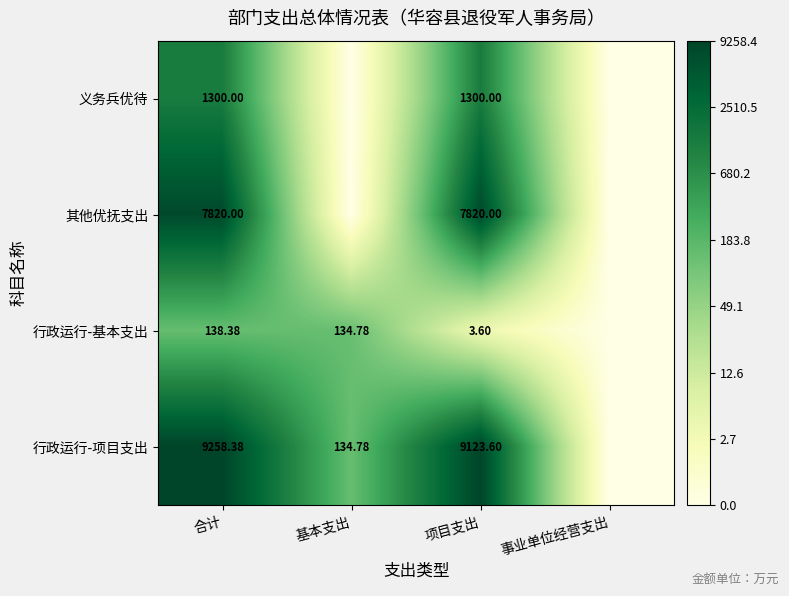

At which label does 行政运行-项目支出 reach its minimum?

事业单位经营支出